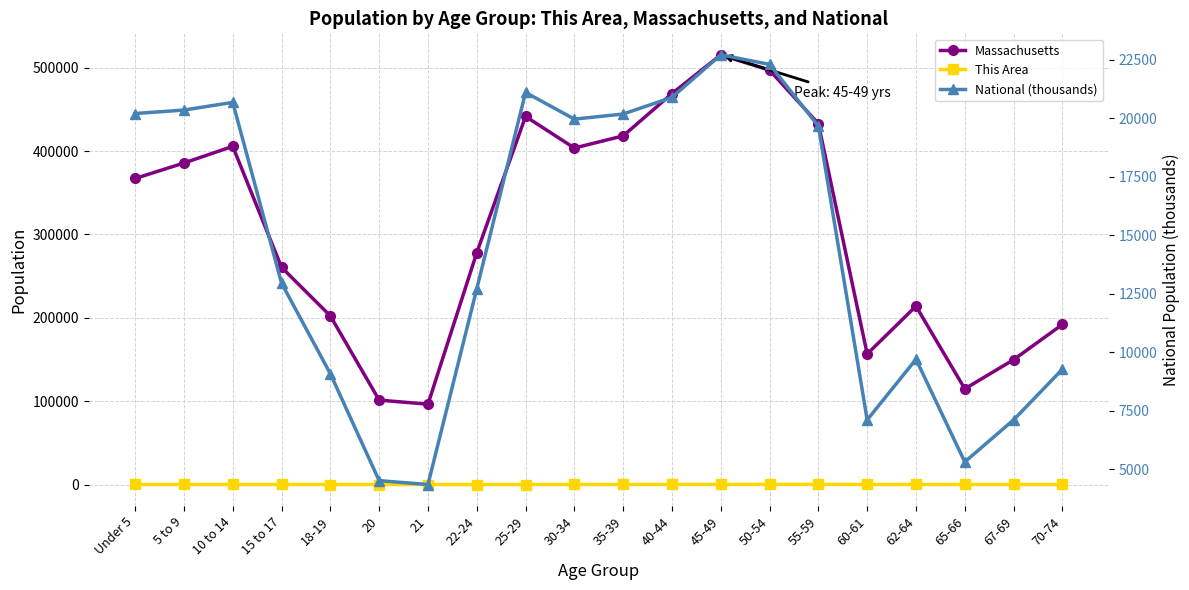

At Under 5, list the series in order from smallest to largest.

This Area, National (thousands), Massachusetts